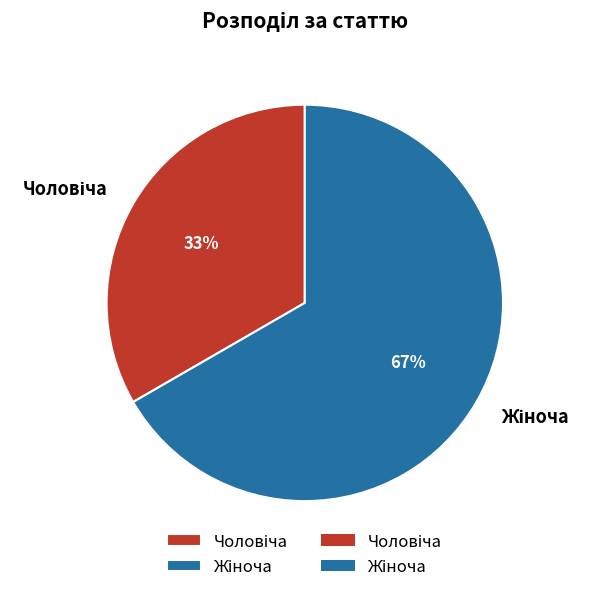

To the nearest percent, what is the average slice percentage?

50%